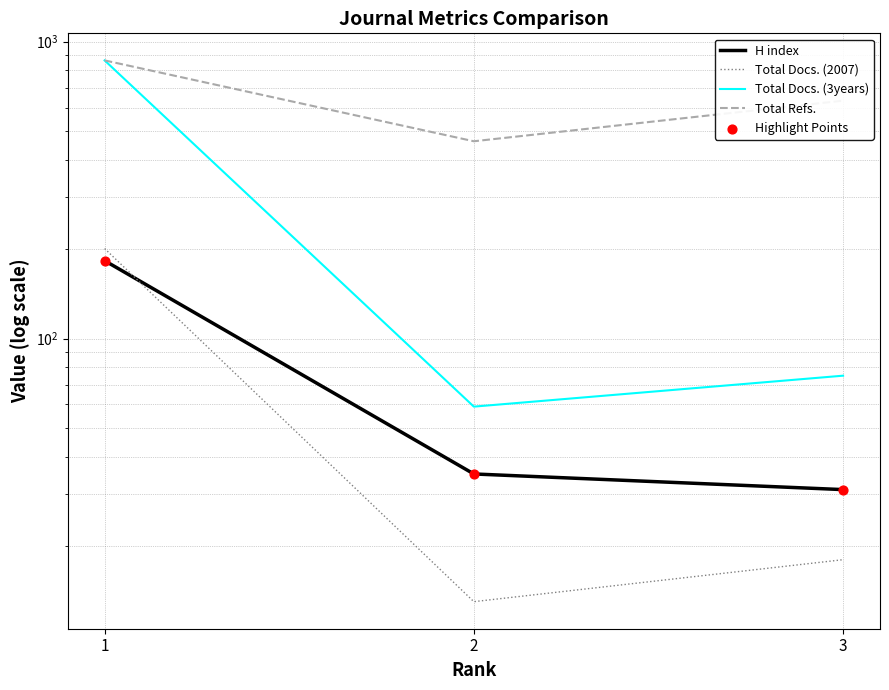

Which series contains the lowest Y value?

Total Docs. (2007)